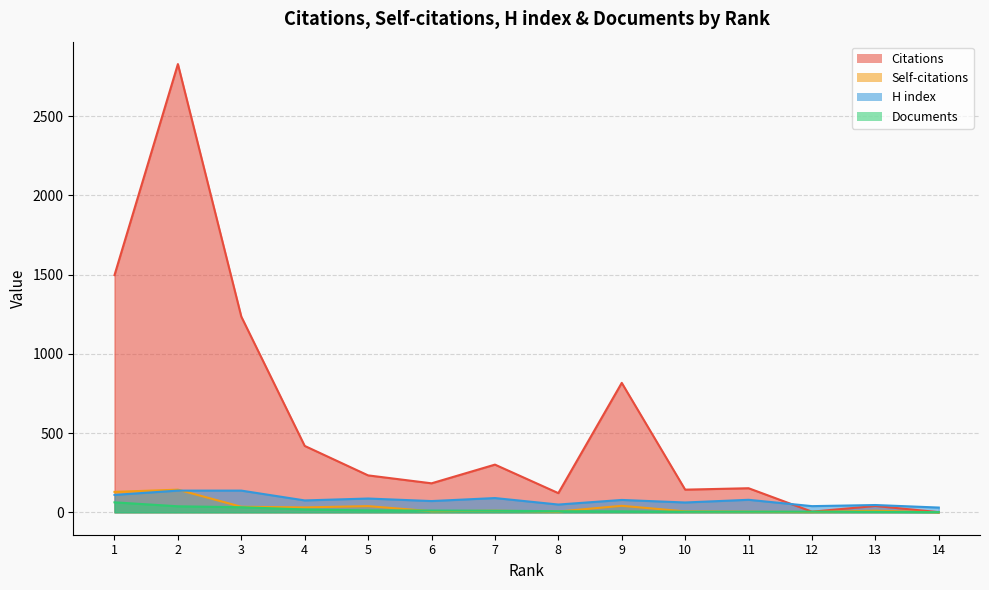

What is the total value across all series at 3?

1439